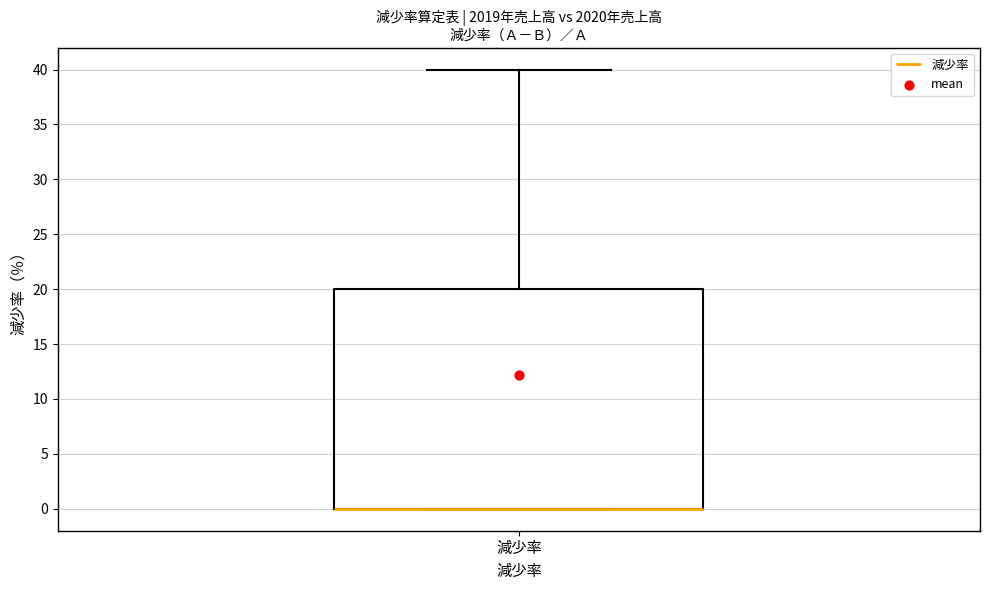

Where is the upper edge of the box for 減少率 on the y-axis? The values are not printed on the chart, so give them approximately, as read against the axis.

20